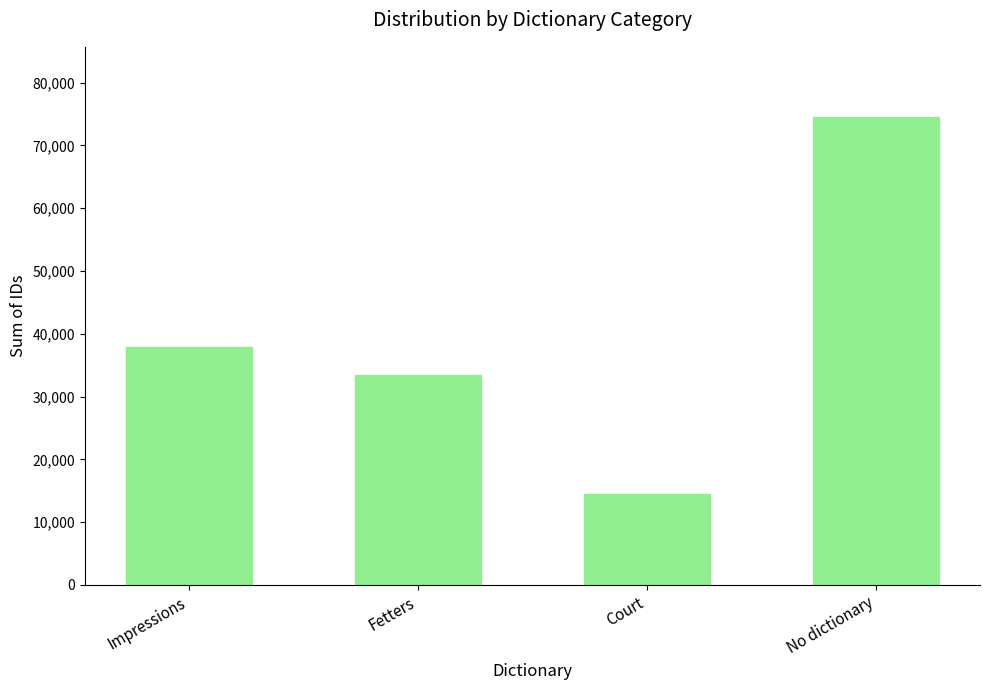

Reading left to right, transcribe all the data shown in this chart.

37865	33370	14479	74532